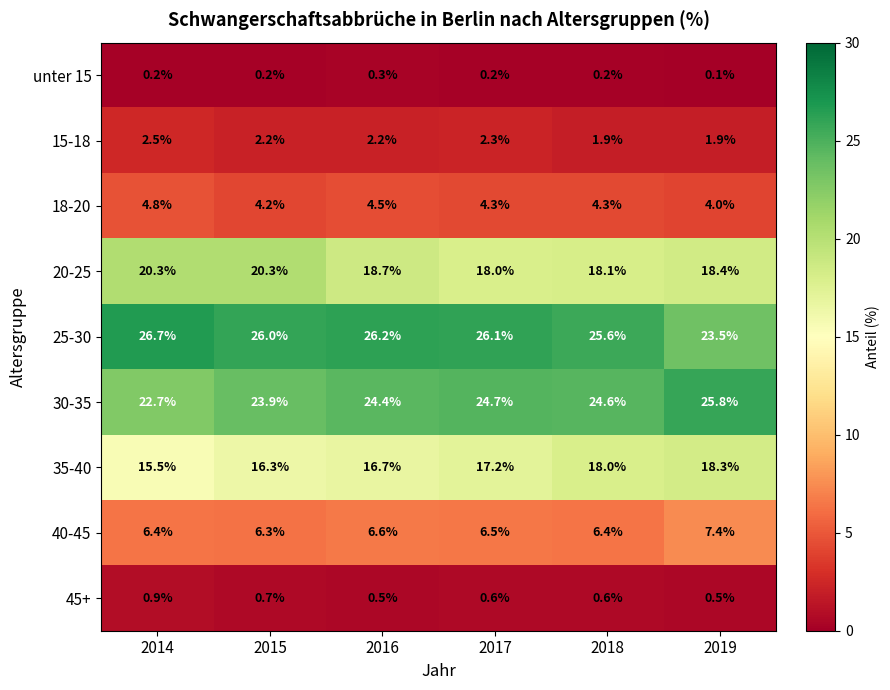

Rank the series at 2014 from highest to lowest value.

25-30, 30-35, 20-25, 35-40, 40-45, 18-20, 15-18, 45+, unter 15